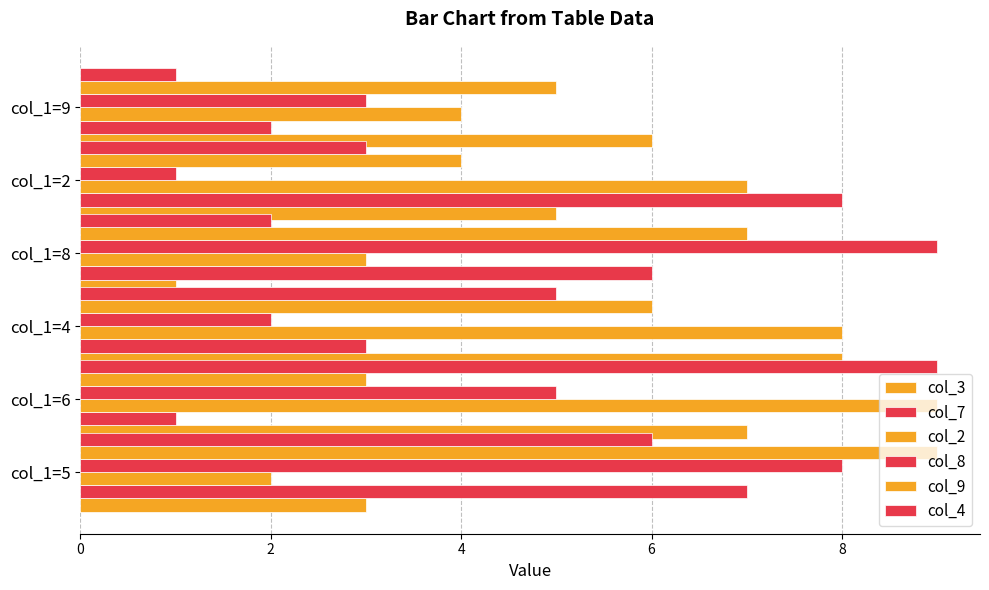

How many categories are shown in the chart?

6